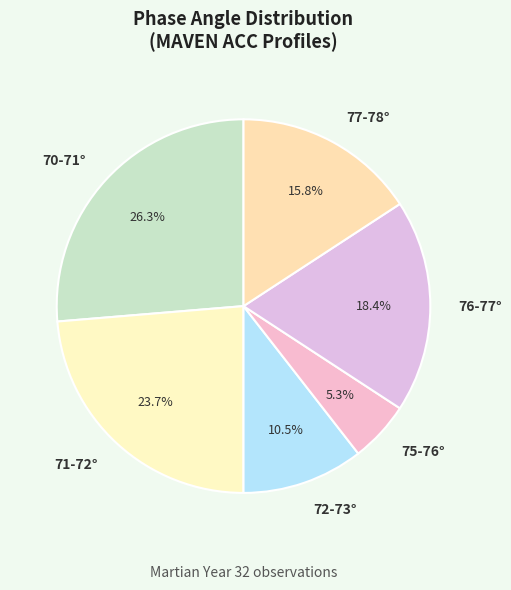

Is there any slice that represents more than half of the pie?

No